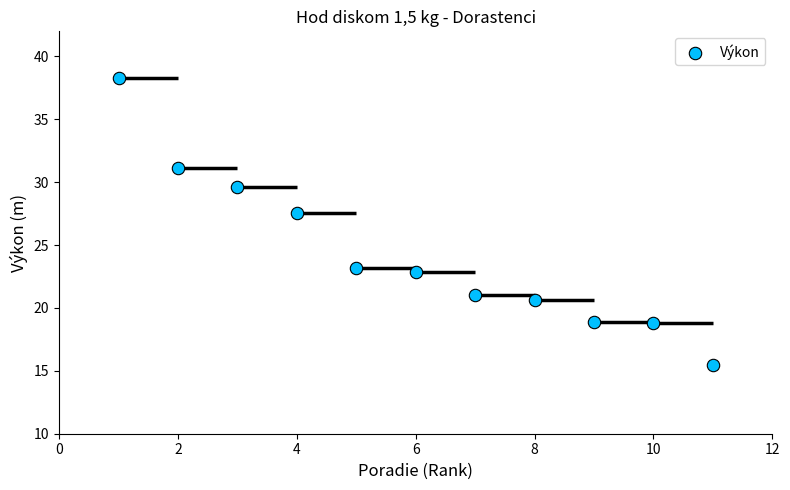

What is the average Y value?

24.3